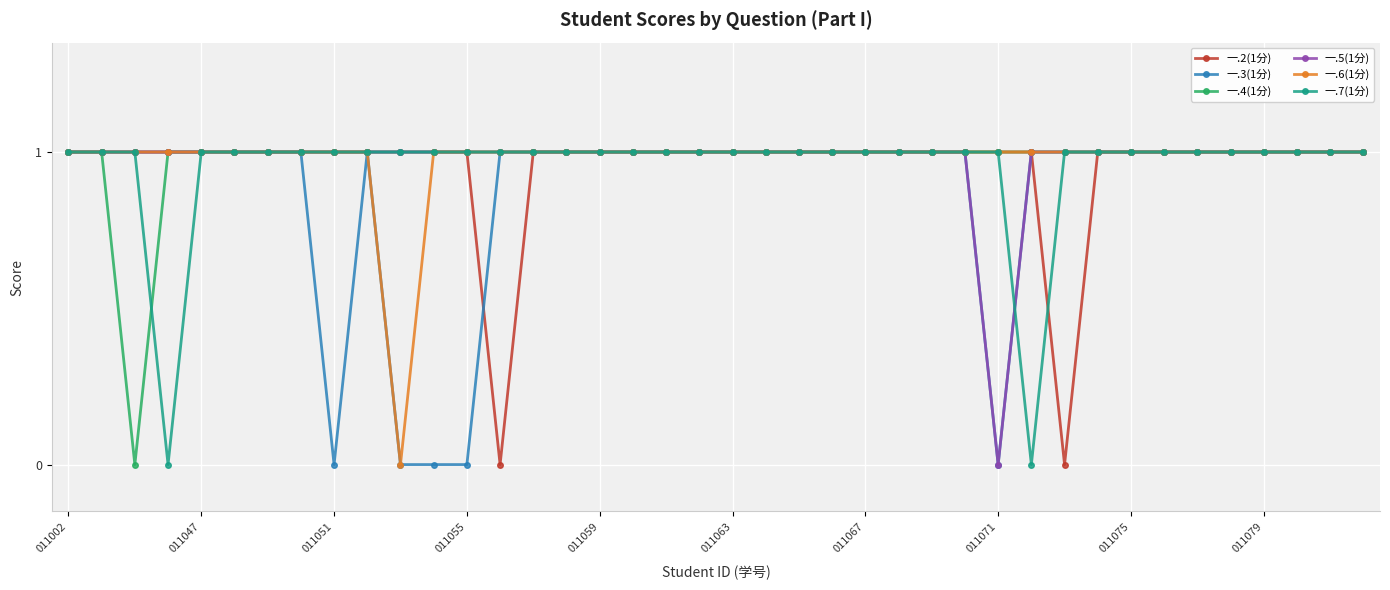

Reading left to right, extract all data points from this chart.

一.2(1分): 1	1	1	1	1	1	1	1	1	1	1	1	1	0	1	1	1	1	1	1	1	1	1	1	1	1	1	1	1	1	0	1	1	1	1	1	1	1	1	1
一.3(1分): 1	1	1	1	1	1	1	1	0	1	0	0	0	1	1	1	1	1	1	1	1	1	1	1	1	1	1	1	0	1	1	1	1	1	1	1	1	1	1	1
一.4(1分): 1	1	0	1	1	1	1	1	1	1	1	1	1	1	1	1	1	1	1	1	1	1	1	1	1	1	1	1	1	1	1	1	1	1	1	1	1	1	1	1
一.5(1分): 1	1	1	1	1	1	1	1	1	1	1	1	1	1	1	1	1	1	1	1	1	1	1	1	1	1	1	1	0	1	1	1	1	1	1	1	1	1	1	1
一.6(1分): 1	1	1	1	1	1	1	1	1	1	0	1	1	1	1	1	1	1	1	1	1	1	1	1	1	1	1	1	1	1	1	1	1	1	1	1	1	1	1	1
一.7(1分): 1	1	1	0	1	1	1	1	1	1	1	1	1	1	1	1	1	1	1	1	1	1	1	1	1	1	1	1	1	0	1	1	1	1	1	1	1	1	1	1